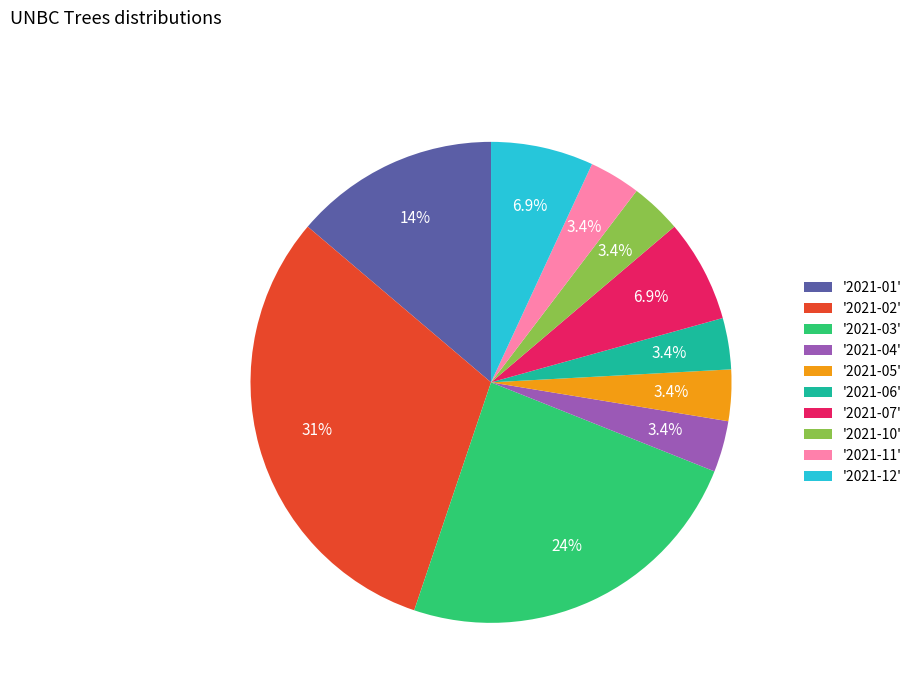

Is '2021-01' the majority of the pie?

No